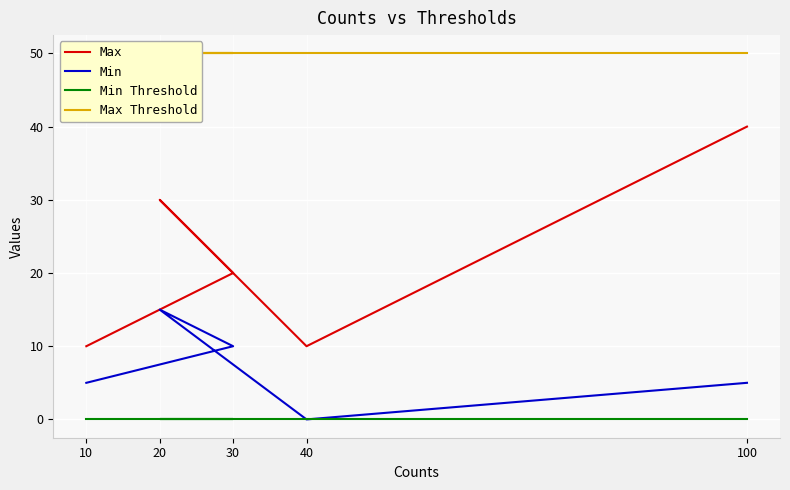

What is the label of the 1st point from the right?

100